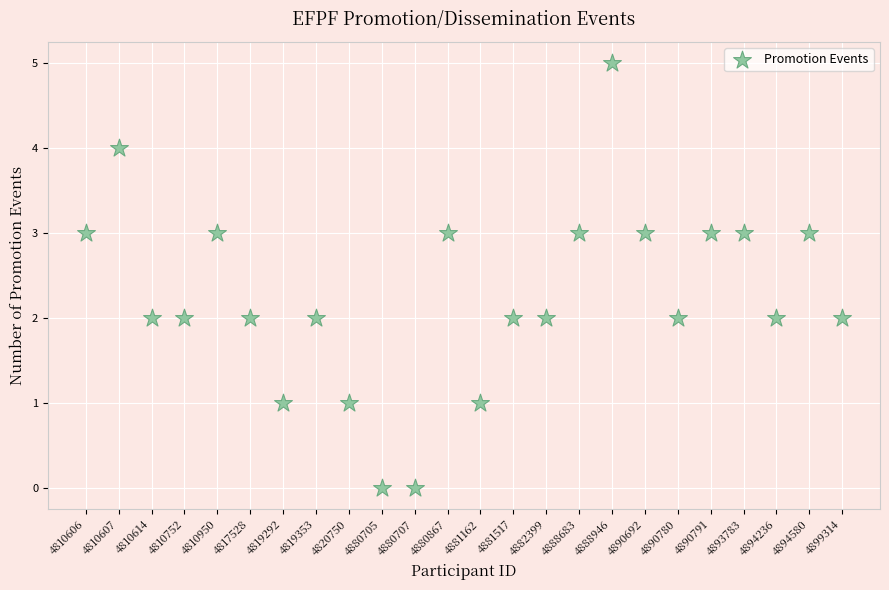

What is the range of Y values (max minus min)?

5